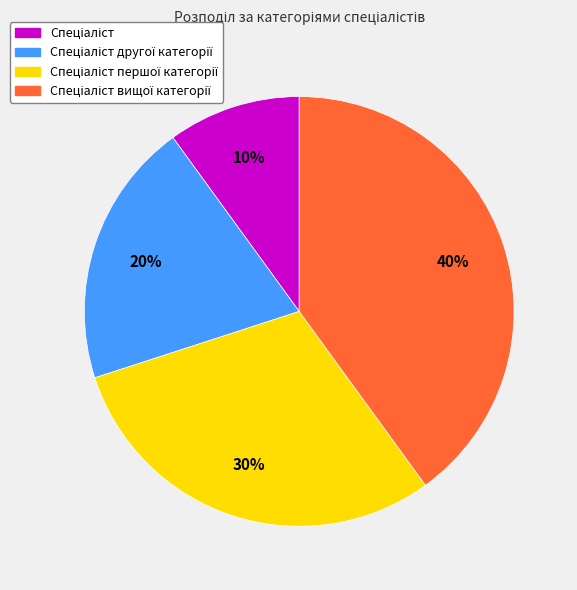

To the nearest percent, what is the average slice percentage?

25%